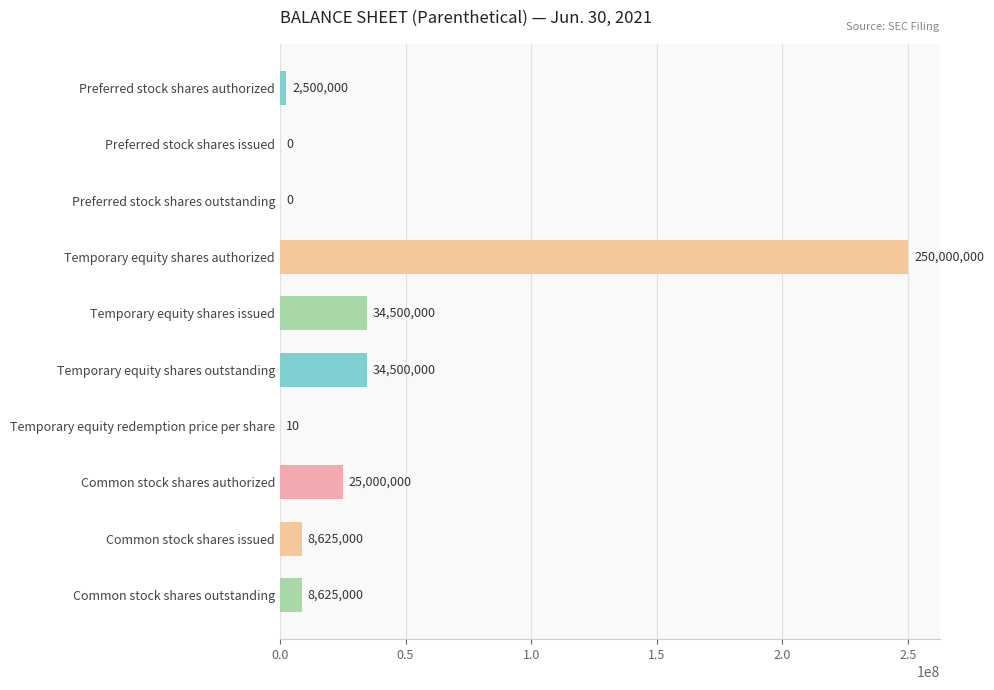

Reading top to bottom, transcribe all the data shown in this chart.

Preferred stock shares authorized=2500000	Preferred stock shares issued=0	Preferred stock shares outstanding=0	Temporary equity shares authorized=250000000	Temporary equity shares issued=34500000	Temporary equity shares outstanding=34500000	Temporary equity redemption price per share=10	Common stock shares authorized=25000000	Common stock shares issued=8625000	Common stock shares outstanding=8625000